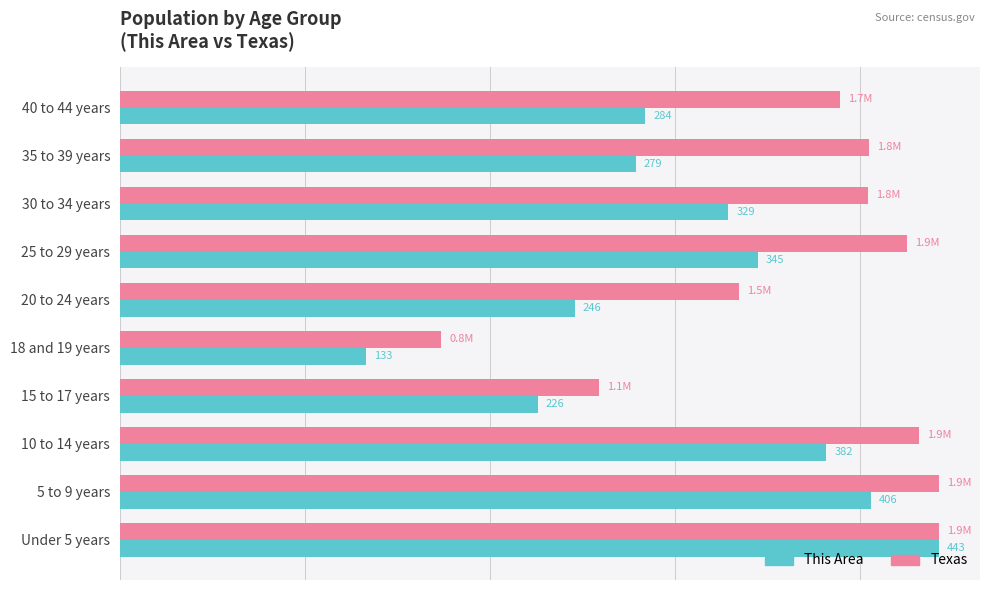

What are all the series names shown in the legend?

This Area, Texas